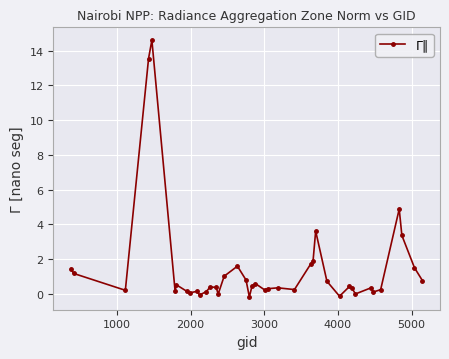

What is the average value?

1.4